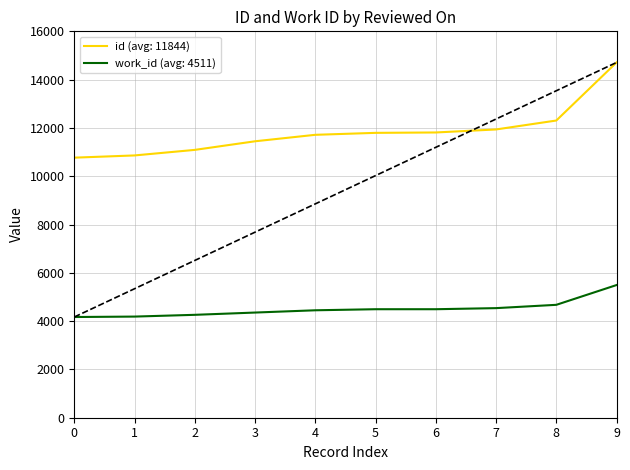

What is the maximum value shown in the chart?

14711